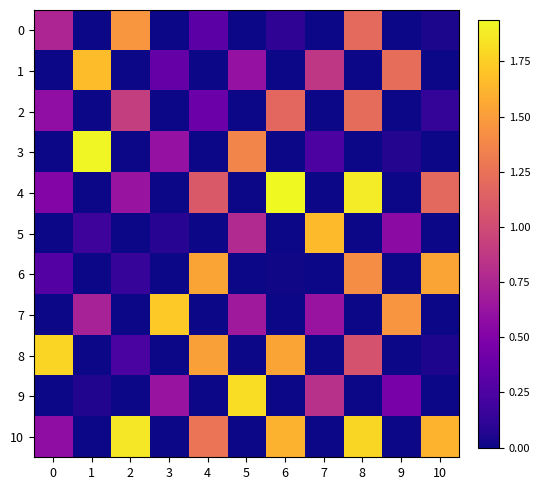

What is the total value across all series at 4?

6.1